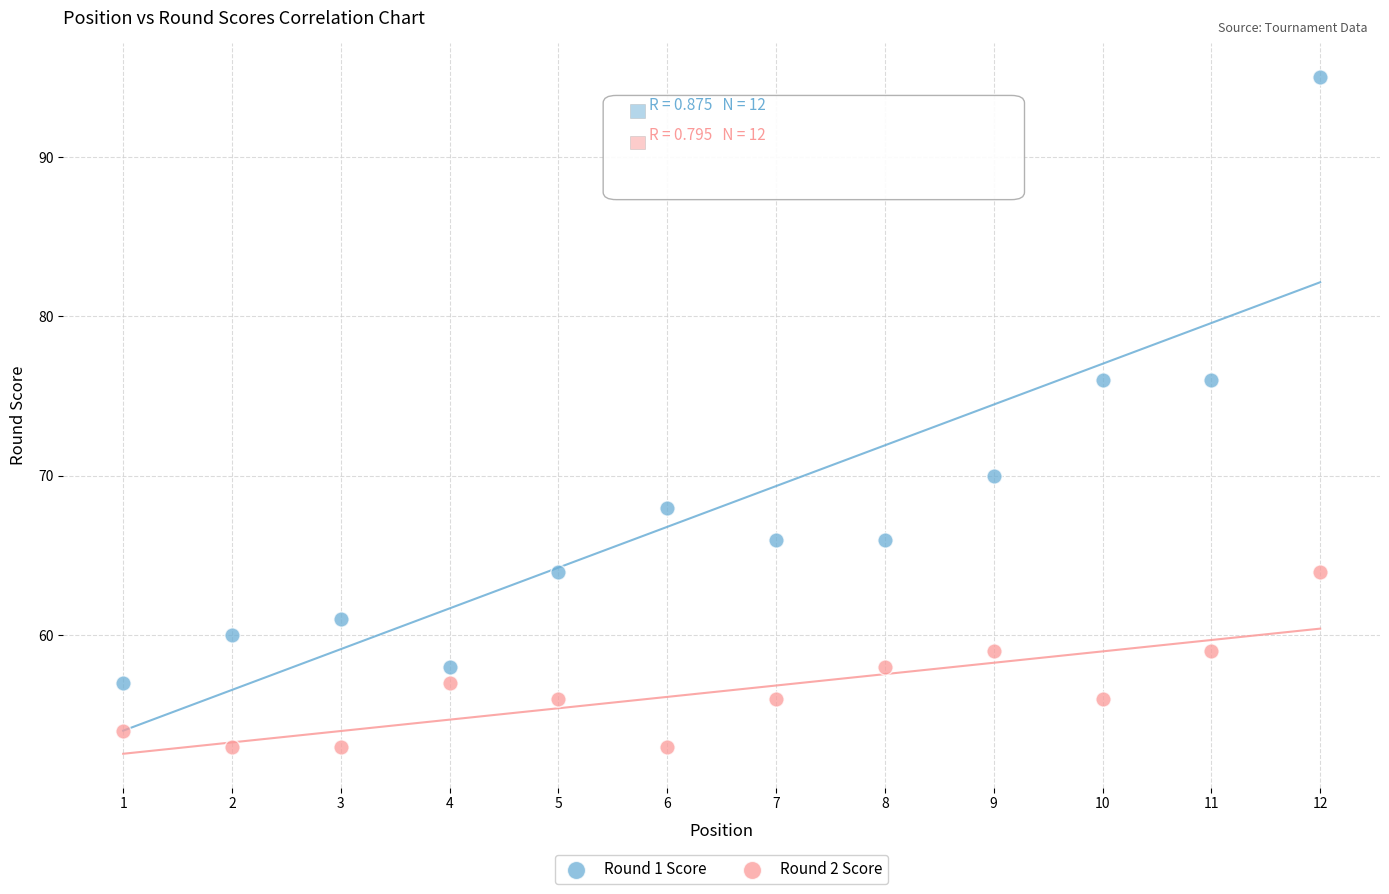

Which series contains the highest Y value?

Round 1 Score